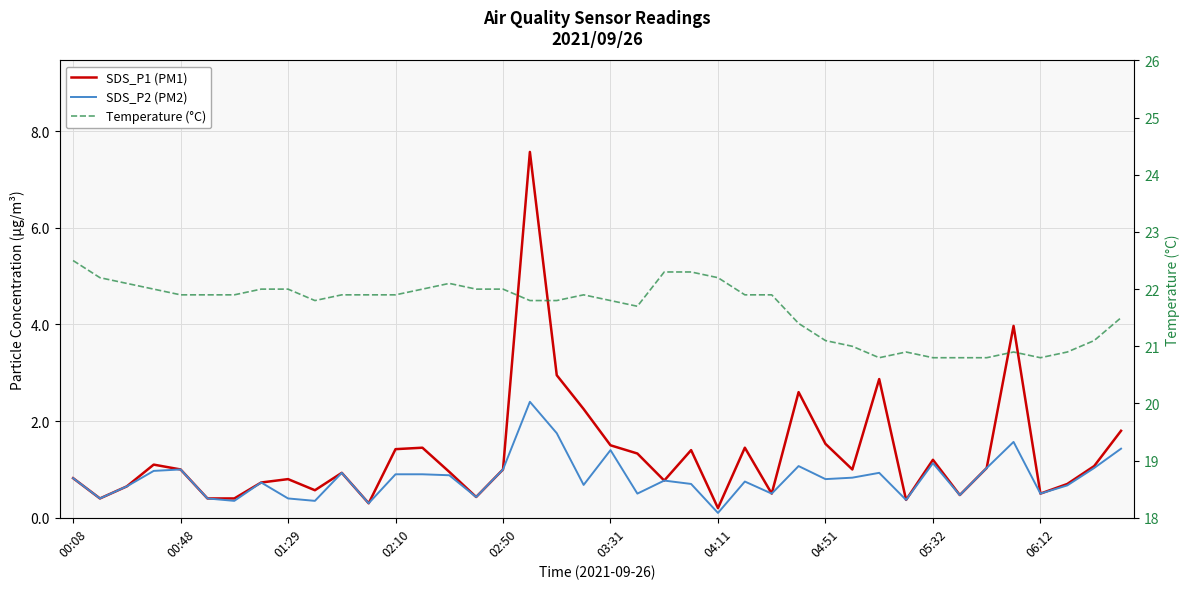

What is the lowest value of the Temperature (°C) series?

20.8